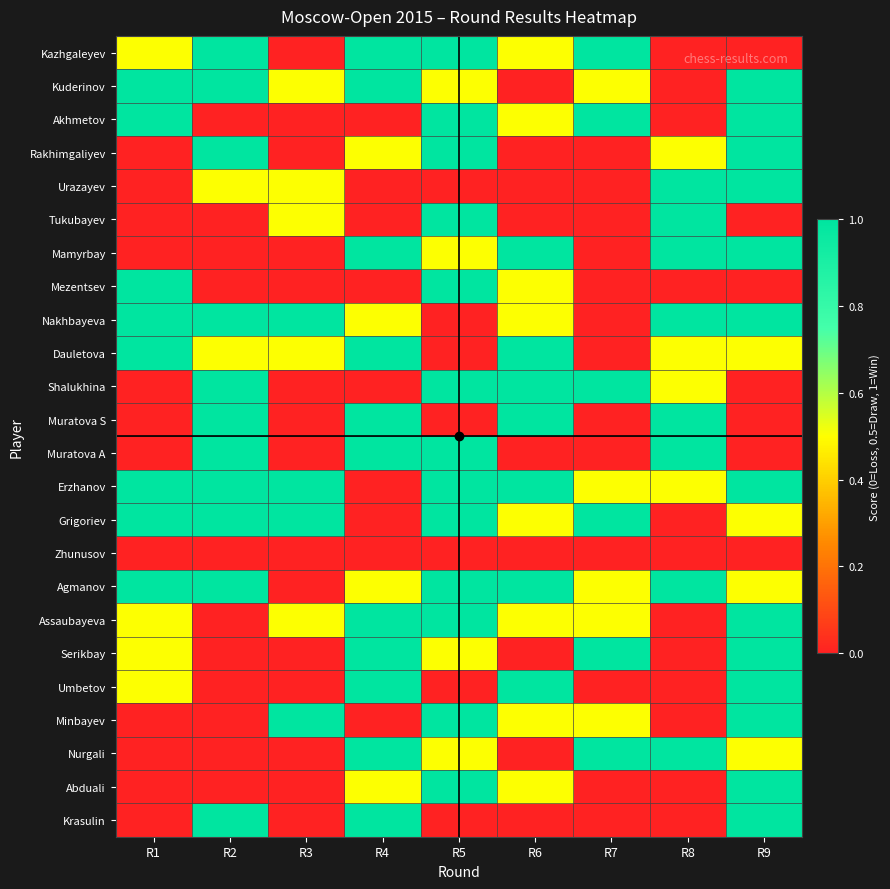

What is the maximum value shown in the chart?

1.0